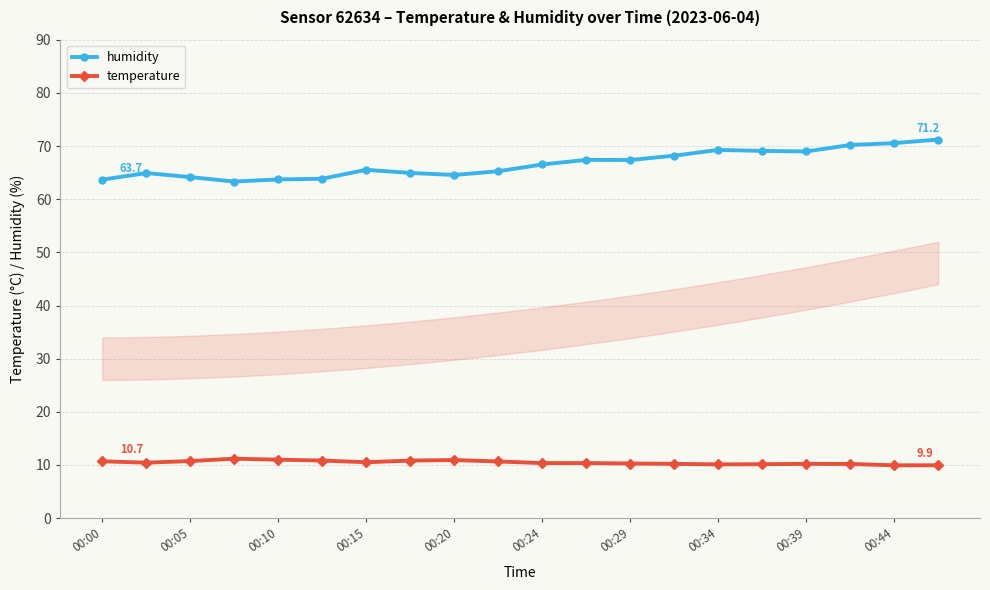

What is the value of the humidity point at the 18th from the left?

70.2